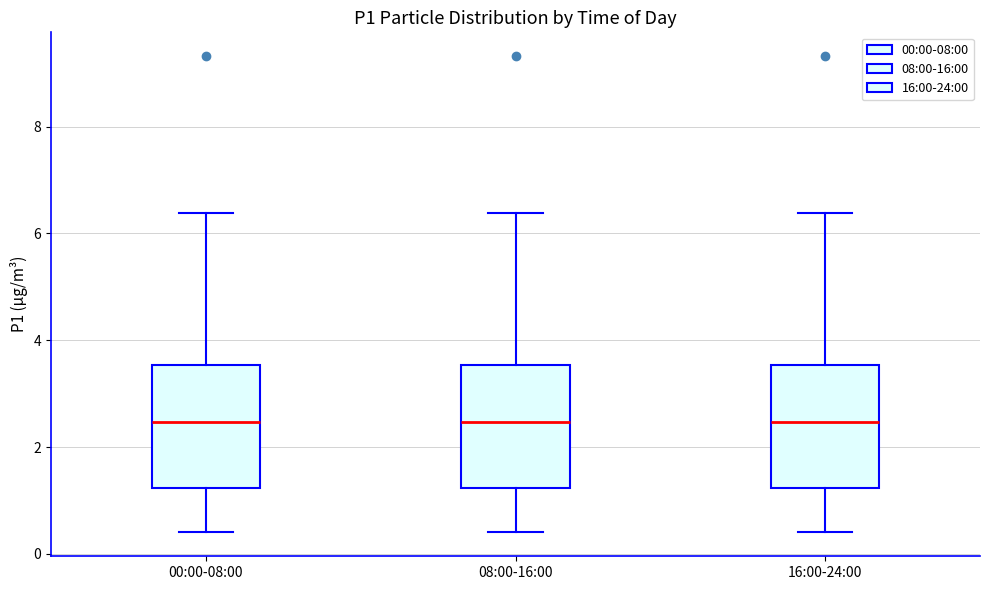

Reading left to right, transcribe this box plot: for each box, give where its median line is, the range the box spans, and where its two whiskers end, as read against the y-axis. The values are not printed on the chart, so give them approximately, as read against the axis.

00:00-08:00: median 2.4, box 1.2 to 3.6, whiskers 0.4 to 6.4
08:00-16:00: median 2.4, box 1.2 to 3.6, whiskers 0.4 to 6.4
16:00-24:00: median 2.4, box 1.2 to 3.6, whiskers 0.4 to 6.4